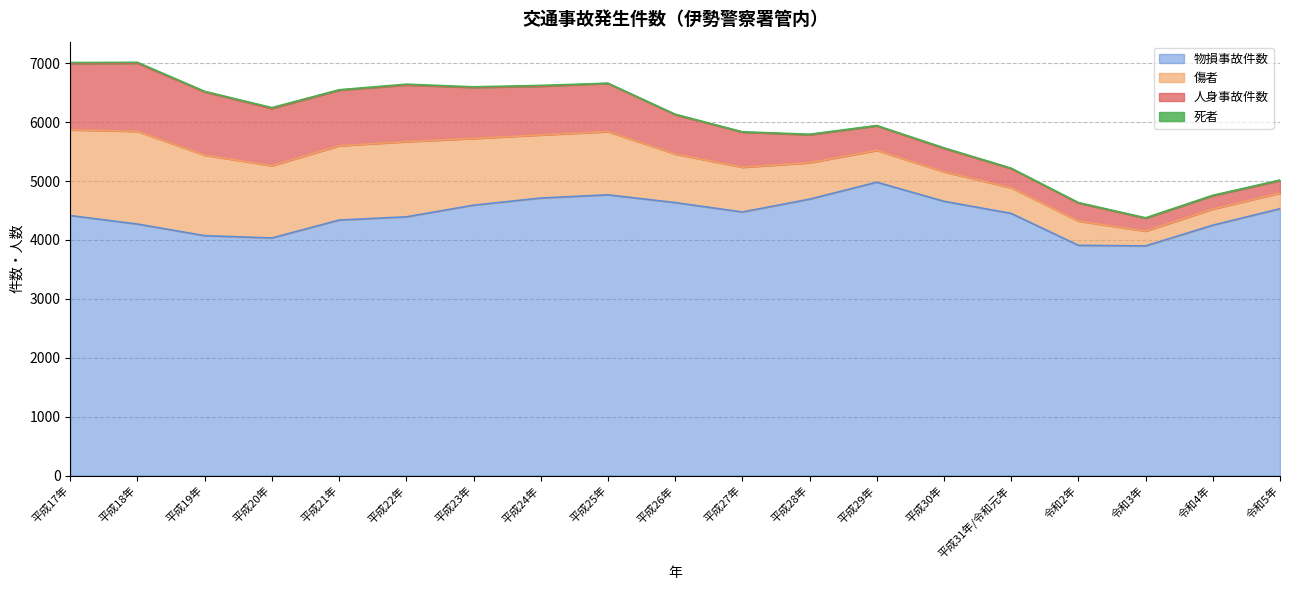

At which label does 人身事故件数 first exceed 668?

平成17年